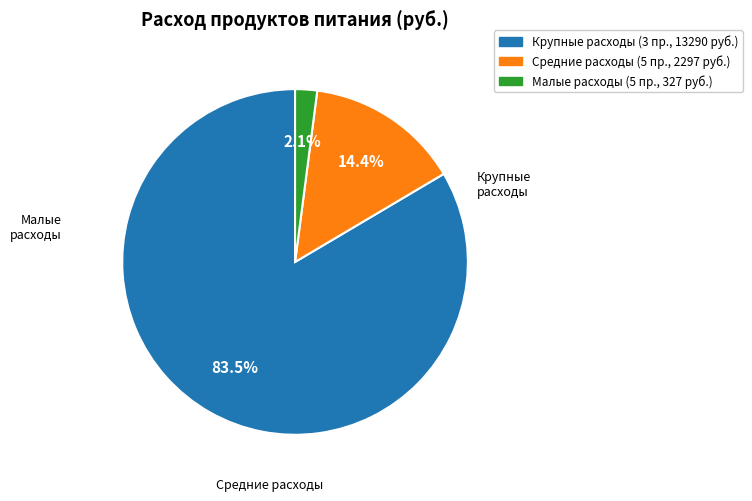

Is there any slice that represents more than half of the pie?

Yes